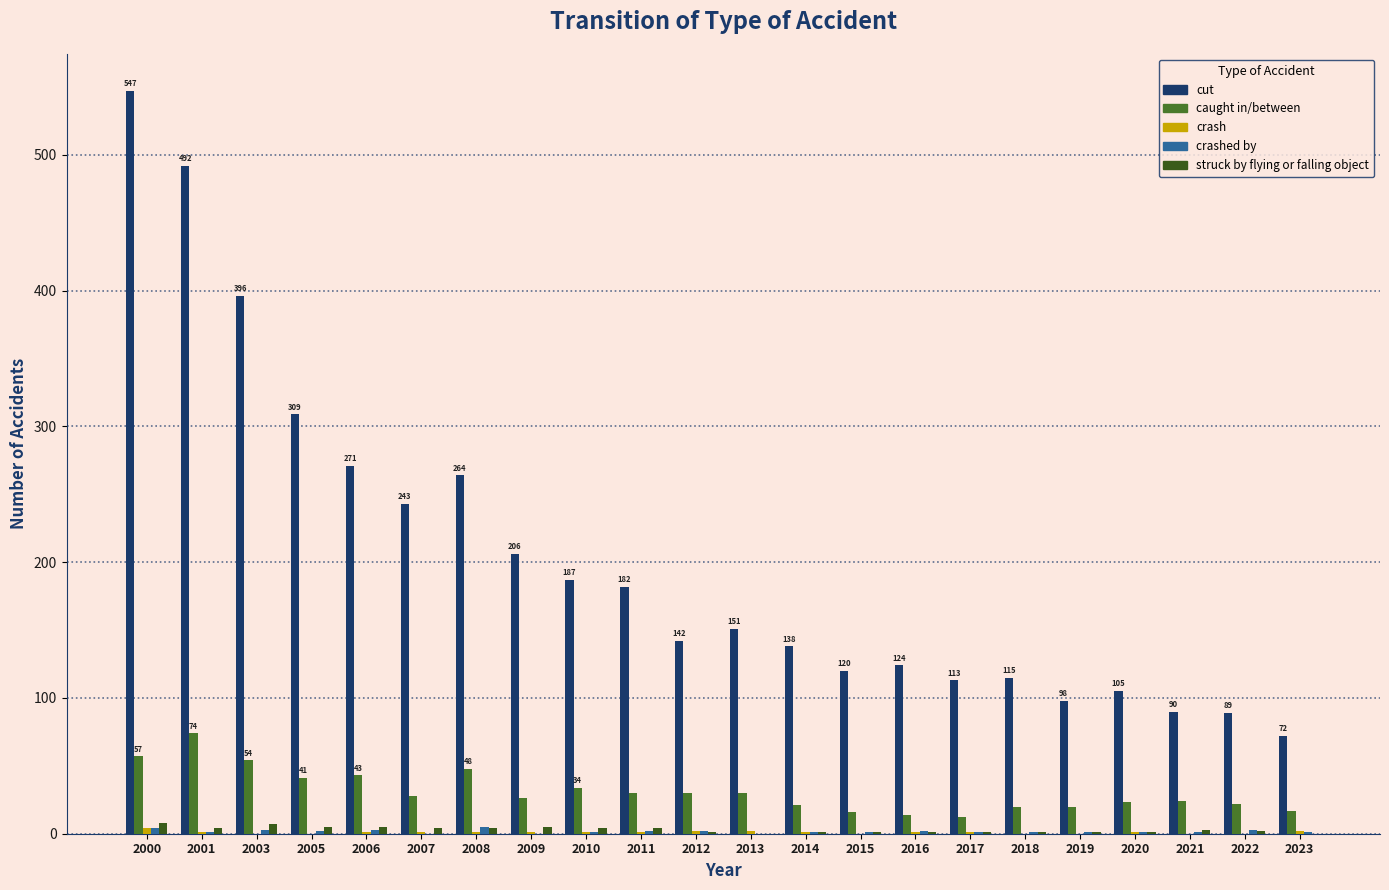

Are the bars horizontal?

No